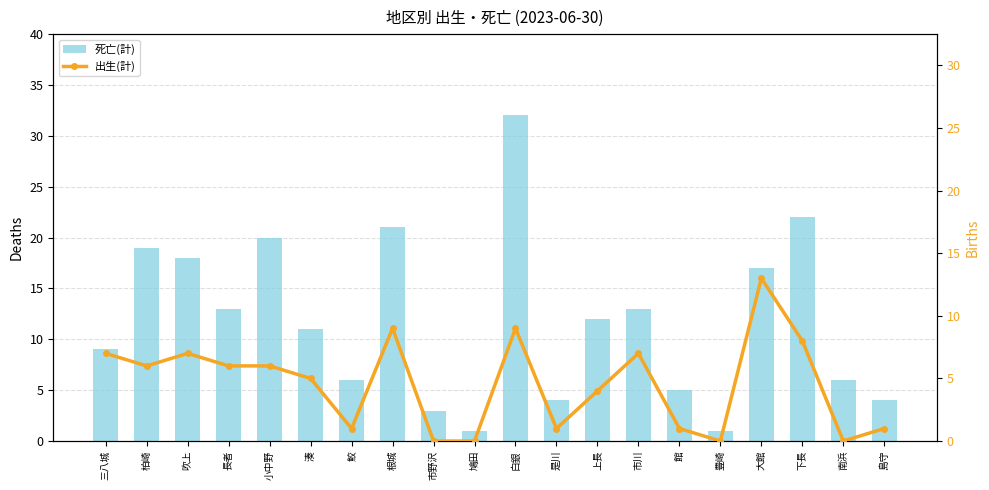

How many series are shown in this chart?

2